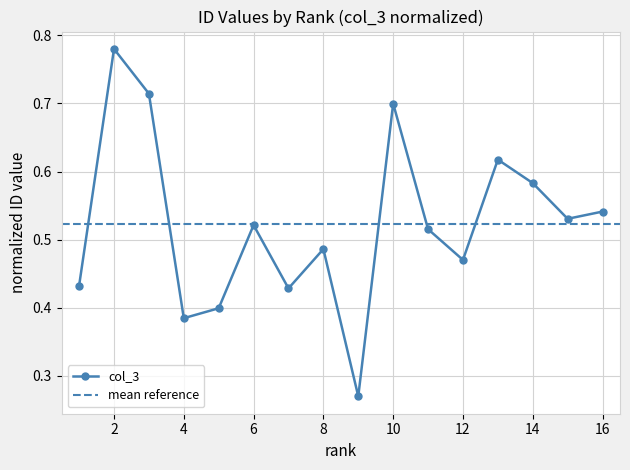

List the labels in order of value, largest first.

2, 3, 10, 13, 14, 16, 15, 6, 11, 8, 12, 1, 7, 5, 4, 9